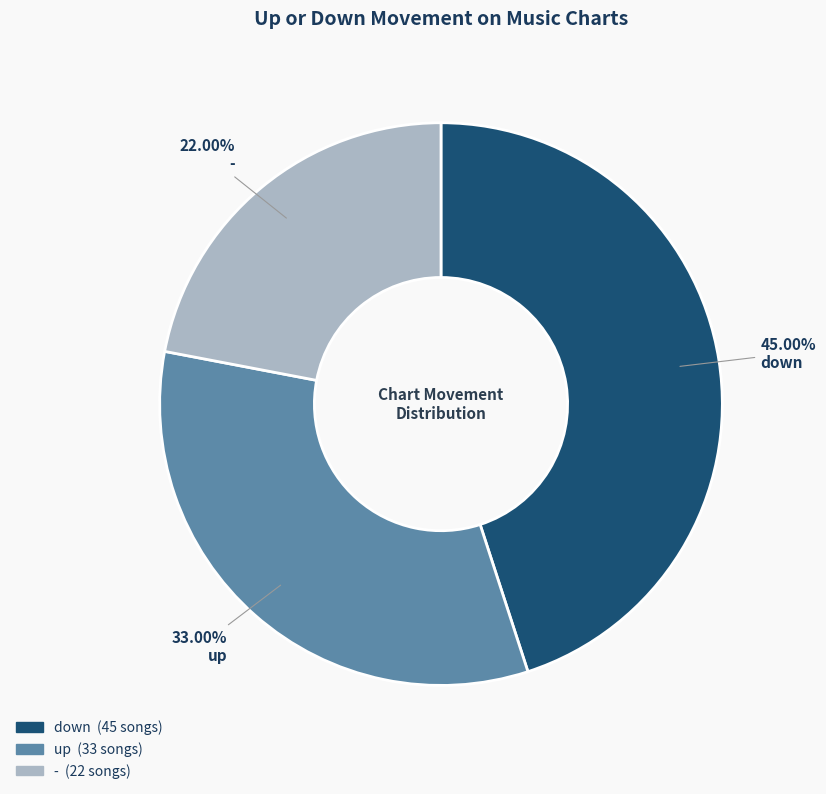

Which has a higher value, - or down?

down